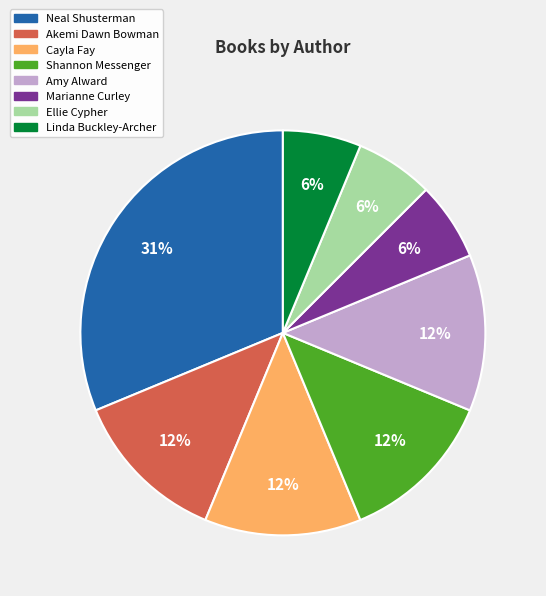

What percentage is the Ellie Cypher slice, to the nearest percent?

6%